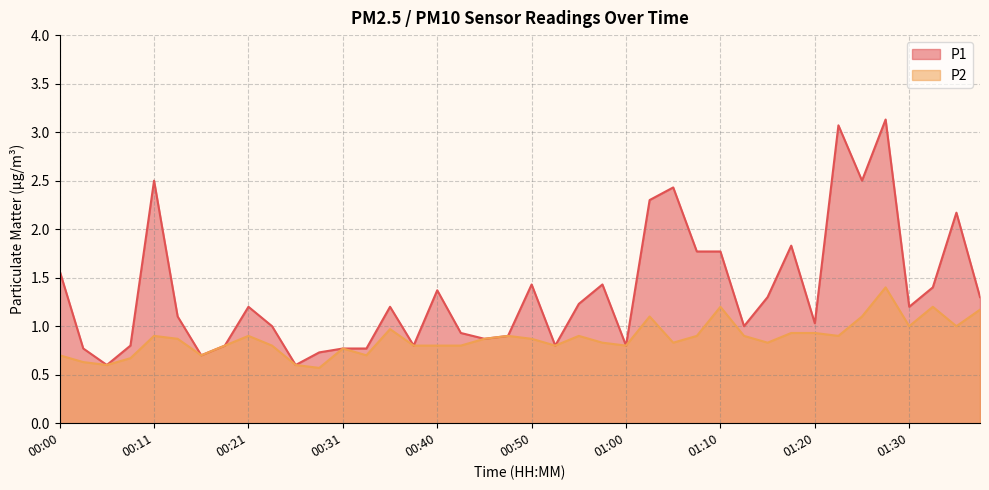

True or false: P1 and P2 cross at least once.

False